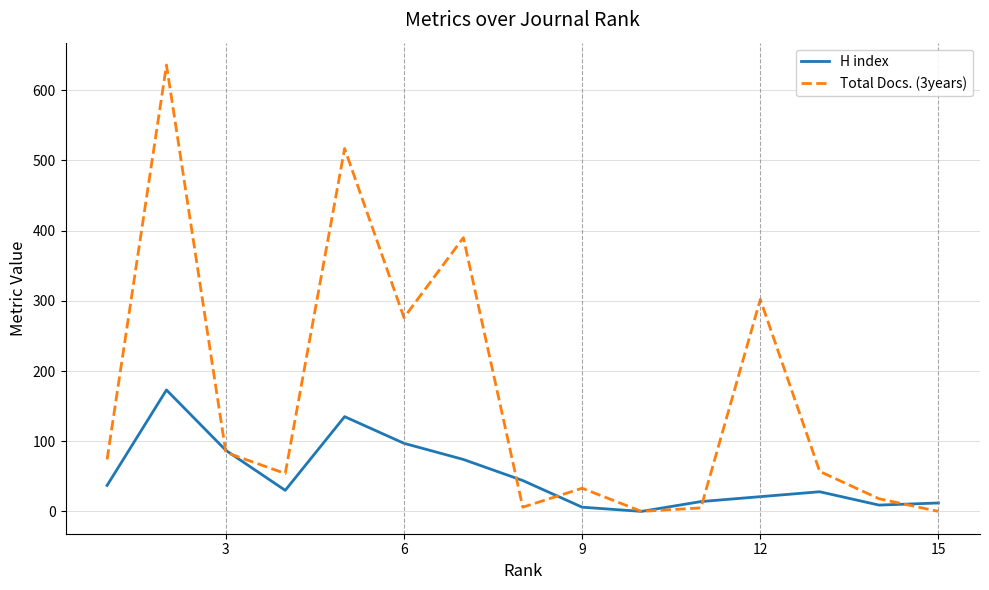

Which series has the largest total across all categories?

Total Docs. (3years)